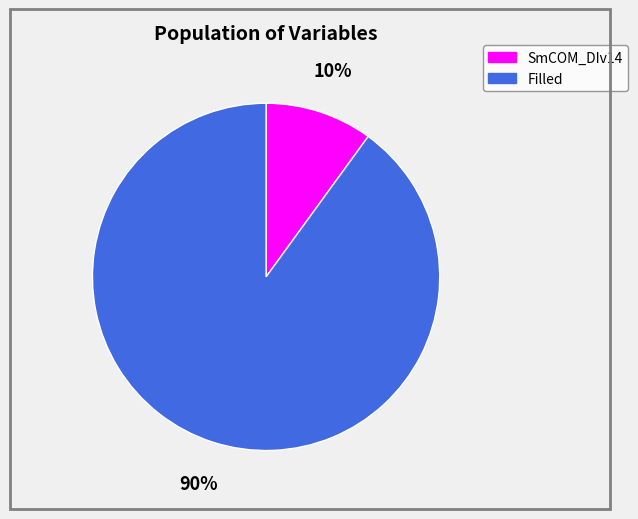

Which slice is the largest?

Filled